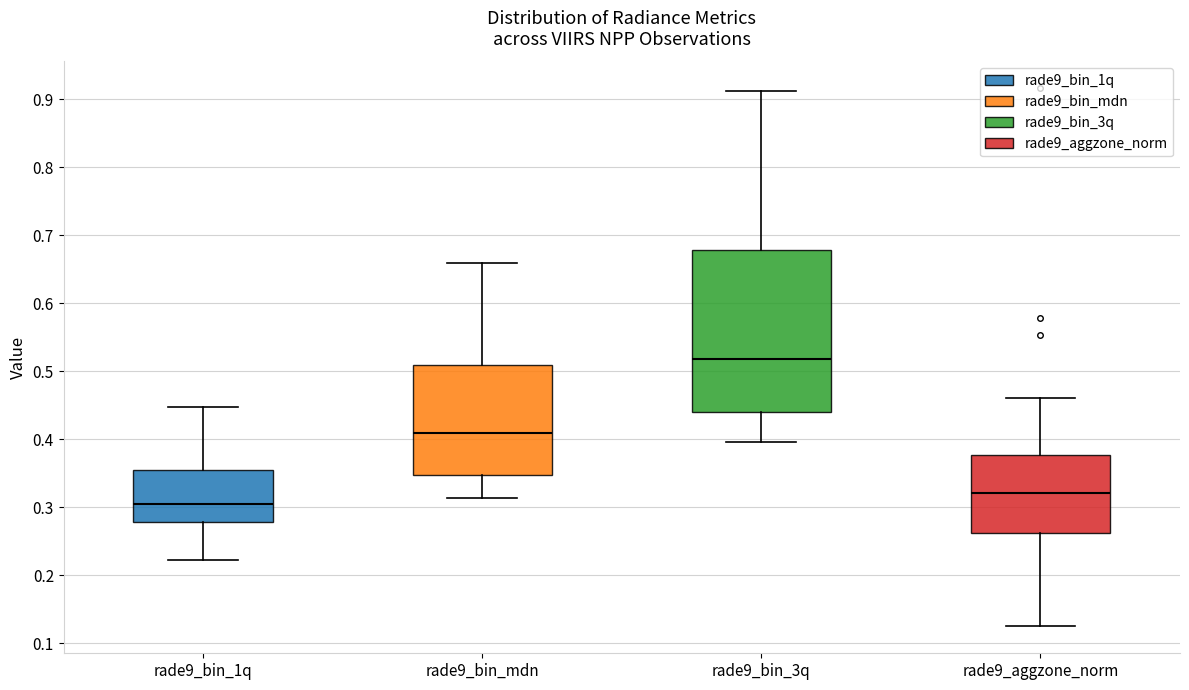

Where is the lower edge of the box for rade9_aggzone_norm on the y-axis? The values are not printed on the chart, so give them approximately, as read against the axis.

0.26